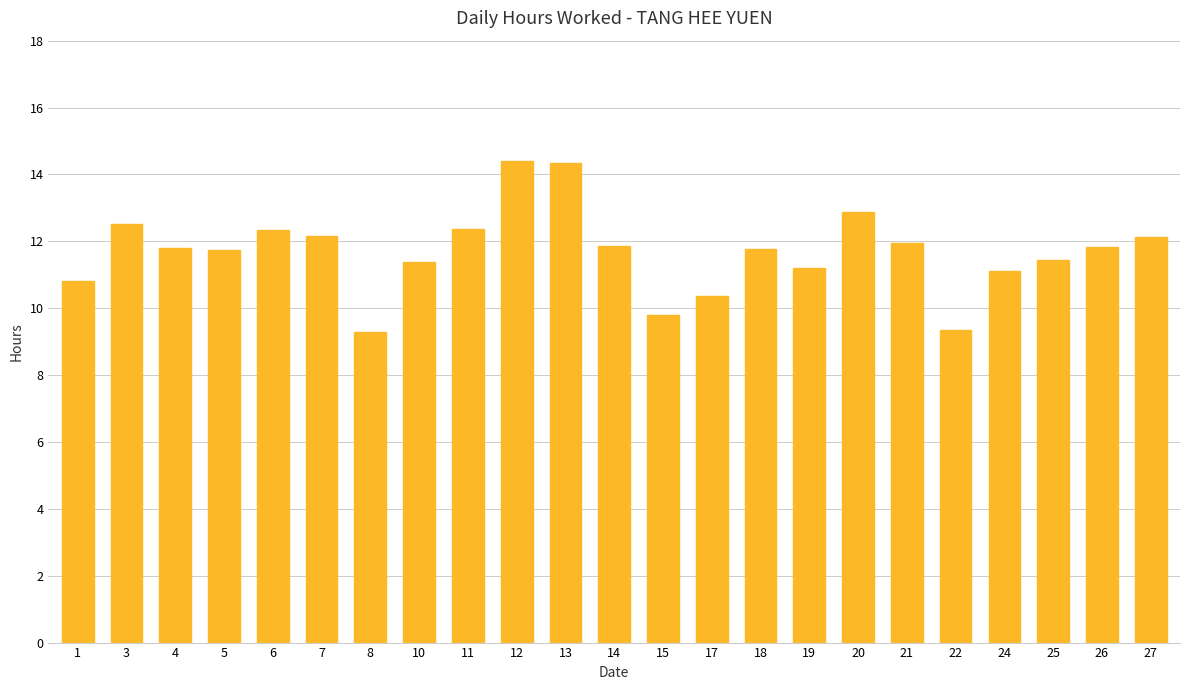

Is it true that the value at 13 is 14.3?

True